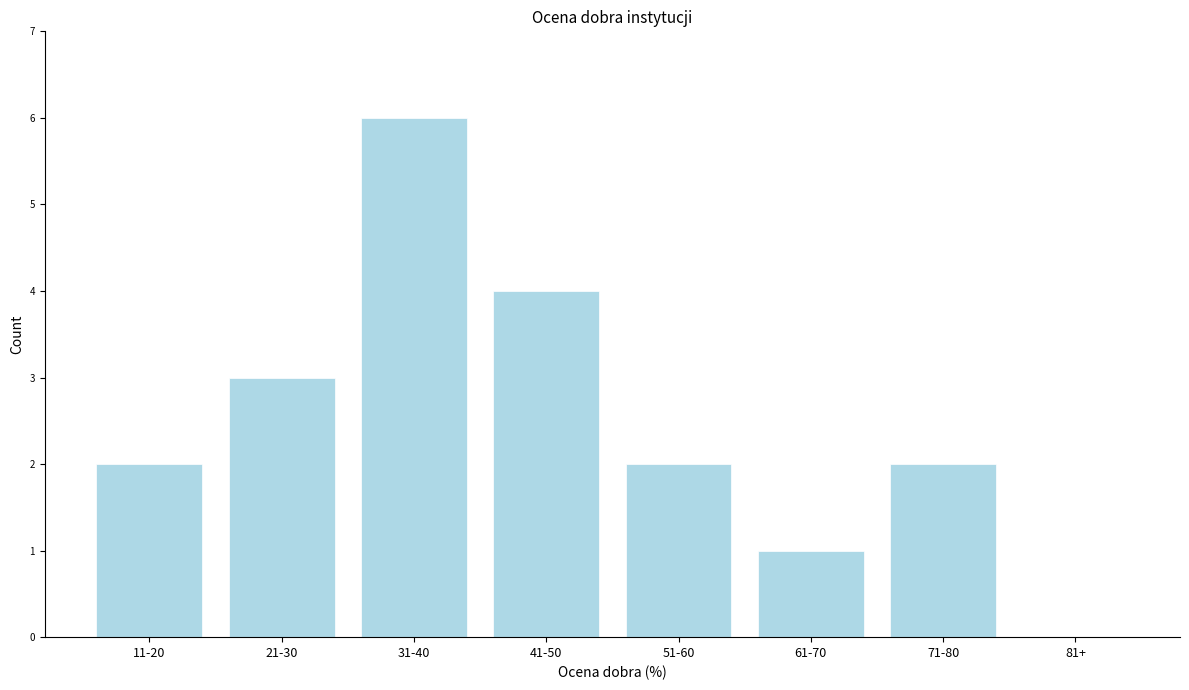

Reading left to right, extract all data points from this chart.

11-20=2	21-30=3	31-40=6	41-50=4	51-60=2	61-70=1	71-80=2	81+=0